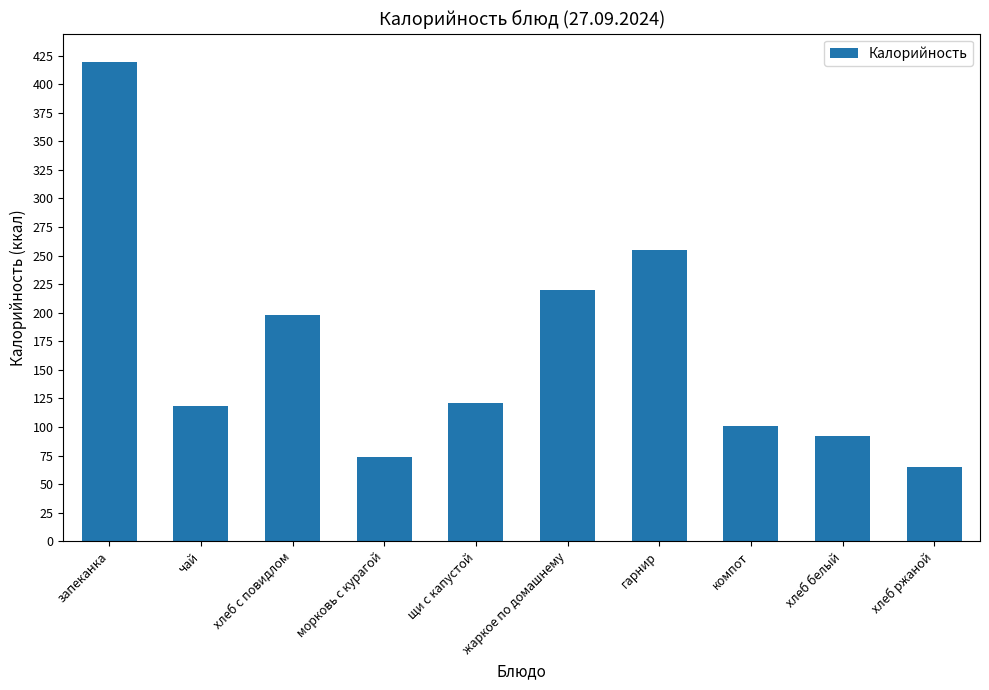

Between хлеб с повидлом and гарнир, which is larger?

гарнир